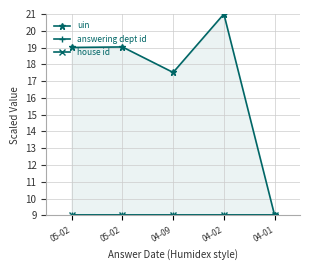

True or false: house id and answering dept id intersect in this chart.

False